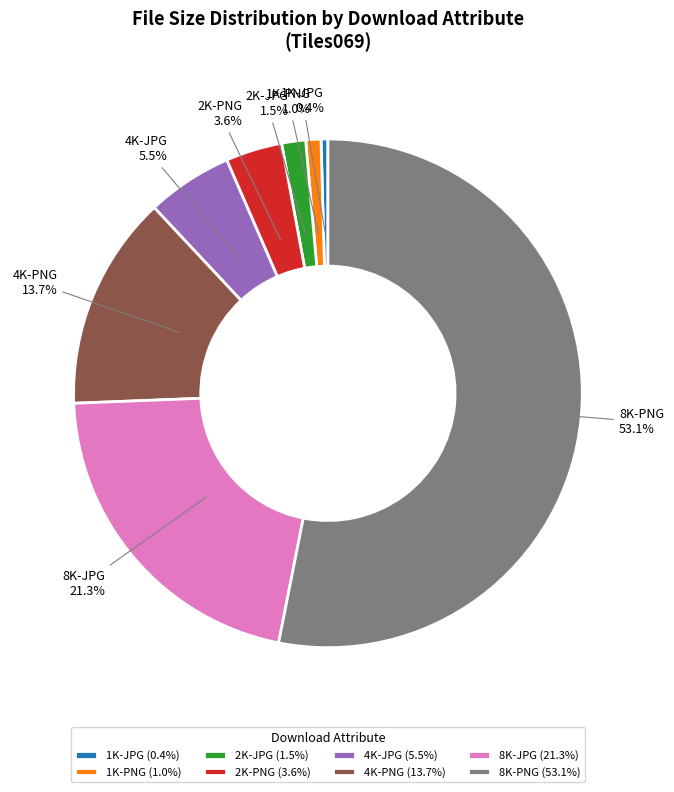

Which slice is the smallest?

1K-JPG